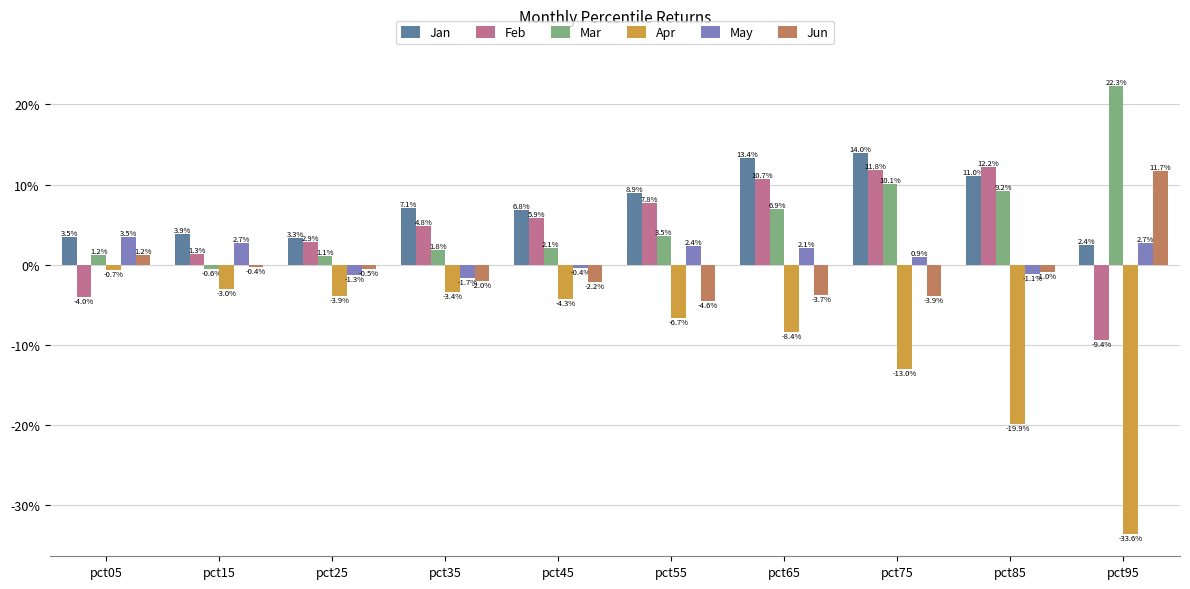

At which category is the sum across all series the highest?

pct65